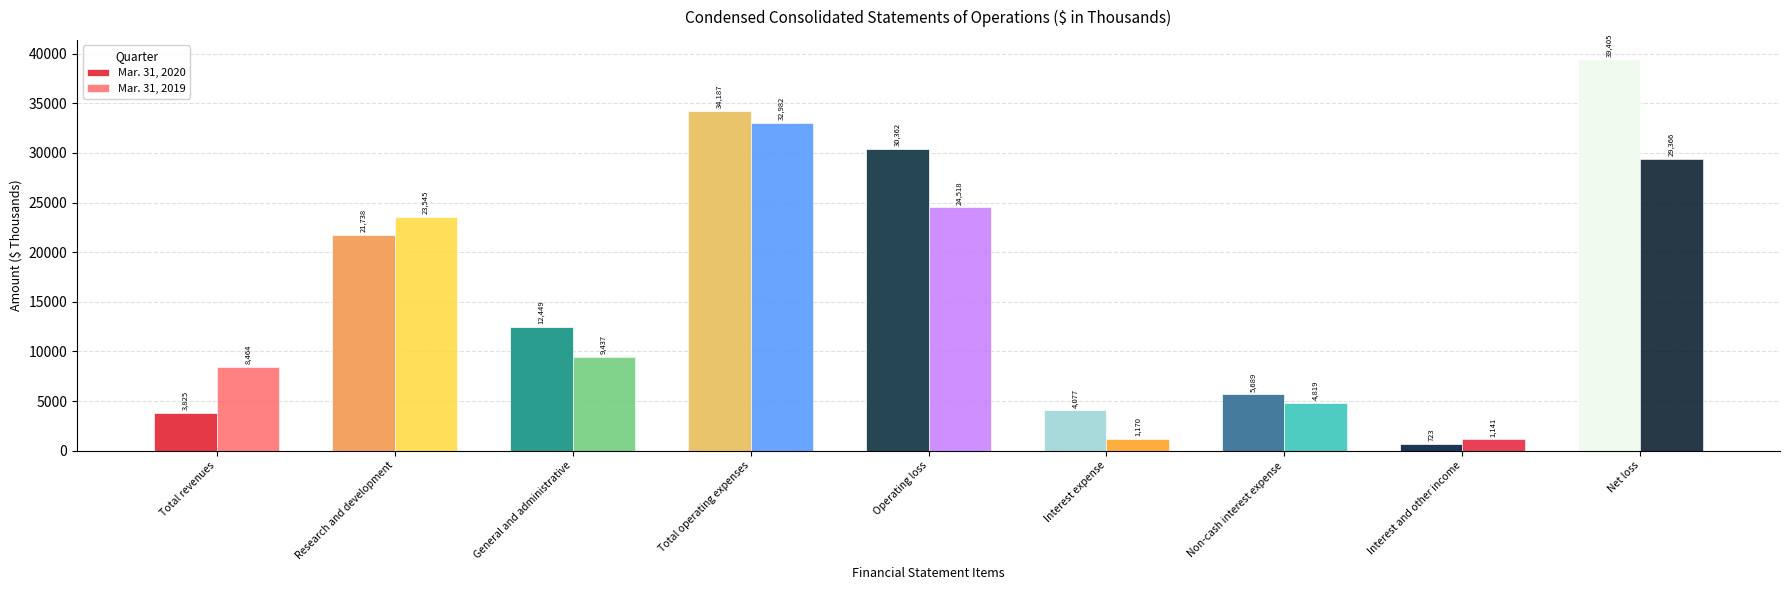

What is the label of the 6th bar from the left?

Interest expense